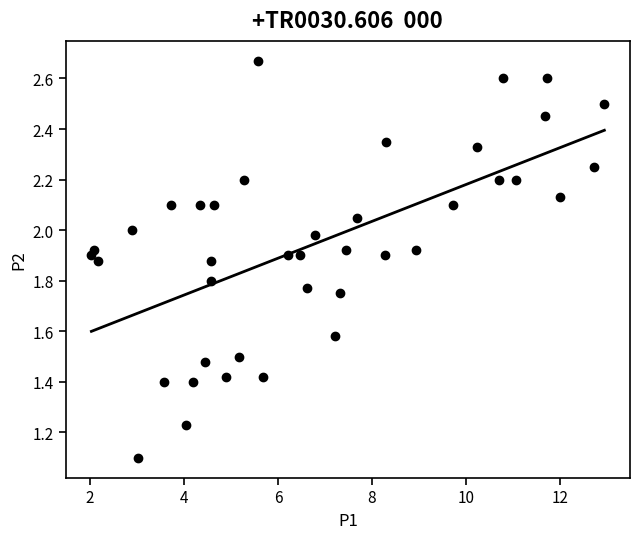

What is the range of X values (max minus min)?

10.9